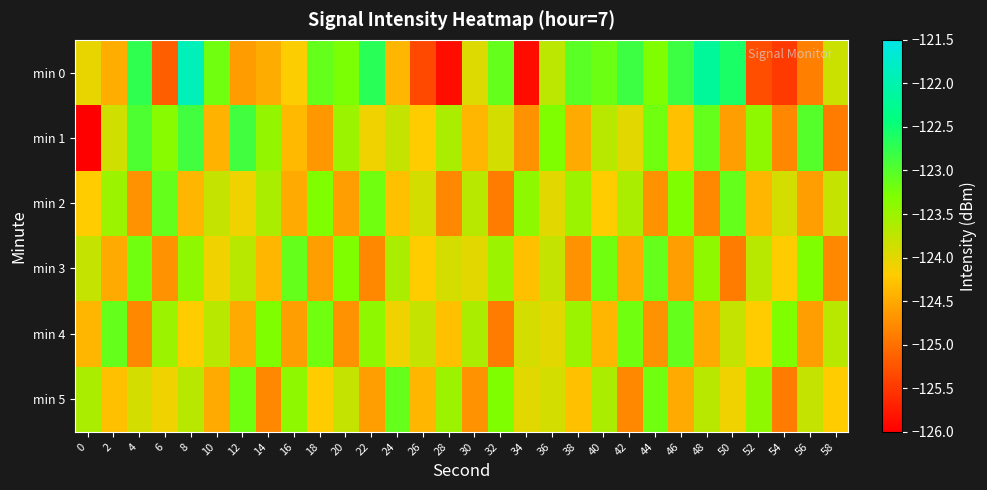

Reading left to right, what are all the values shown in this chart?

min 0: 0=-124.0	2=-124.5	4=-122.7	6=-125.2	8=-121.9	10=-123.2	12=-124.6	14=-124.5	16=-124.2	18=-123.1	20=-123.3	22=-122.7	24=-124.4	26=-125.3	28=-125.9	30=-124.0	32=-123.1	34=-125.9	36=-123.7	38=-123.0	40=-123.2	42=-122.8	44=-123.3	46=-122.8	48=-122.2	50=-122.6	52=-125.3	54=-125.5	56=-124.9	58=-123.8
min 1: 0=-126.0	2=-123.9	4=-123.0	6=-123.4	8=-122.9	10=-124.4	12=-122.9	14=-123.5	16=-124.3	18=-124.6	20=-123.5	22=-124.1	24=-123.8	26=-124.2	28=-123.6	30=-124.4	32=-123.9	34=-124.7	36=-123.3	38=-124.5	40=-123.7	42=-124.0	44=-123.2	46=-124.3	48=-123.1	50=-124.6	52=-123.4	54=-124.8	56=-123.0	58=-124.9
min 2: 0=-124.2	2=-123.5	4=-124.7	6=-123.1	8=-124.4	10=-123.8	12=-124.1	14=-123.6	16=-124.5	18=-123.3	20=-124.6	22=-123.2	24=-124.3	26=-123.9	28=-124.8	30=-123.7	32=-124.9	34=-123.4	36=-124.0	38=-123.5	40=-124.2	42=-123.6	44=-124.7	46=-123.3	48=-124.8	50=-123.1	52=-124.4	54=-123.9	56=-124.6	58=-123.8
min 3: 0=-123.8	2=-124.5	4=-123.2	6=-124.7	8=-123.4	10=-124.1	12=-123.7	14=-124.4	16=-123.1	18=-124.6	20=-123.3	22=-124.8	24=-123.6	26=-124.2	28=-123.9	30=-124.0	32=-123.5	34=-124.3	36=-123.8	38=-124.7	40=-123.2	42=-124.5	44=-123.1	46=-124.6	48=-123.4	50=-124.9	52=-123.7	54=-124.2	56=-123.3	58=-124.8
min 4: 0=-124.4	2=-123.1	4=-124.8	6=-123.5	8=-124.2	10=-123.7	12=-124.5	14=-123.3	16=-124.6	18=-123.2	20=-124.7	22=-123.4	24=-124.1	26=-123.8	28=-124.3	30=-123.6	32=-124.9	34=-123.9	36=-124.0	38=-123.5	40=-124.4	42=-123.2	44=-124.7	46=-123.1	48=-124.5	50=-123.8	52=-124.2	54=-123.3	56=-124.6	58=-123.7
min 5: 0=-123.6	2=-124.3	4=-123.9	6=-124.1	8=-123.7	10=-124.5	12=-123.2	14=-124.8	16=-123.4	18=-124.2	20=-123.8	22=-124.6	24=-123.1	26=-124.4	28=-123.5	30=-124.7	32=-123.3	34=-124.0	36=-123.9	38=-124.3	40=-123.6	42=-124.8	44=-123.2	46=-124.5	48=-123.7	50=-124.1	52=-123.4	54=-124.9	56=-123.8	58=-124.2